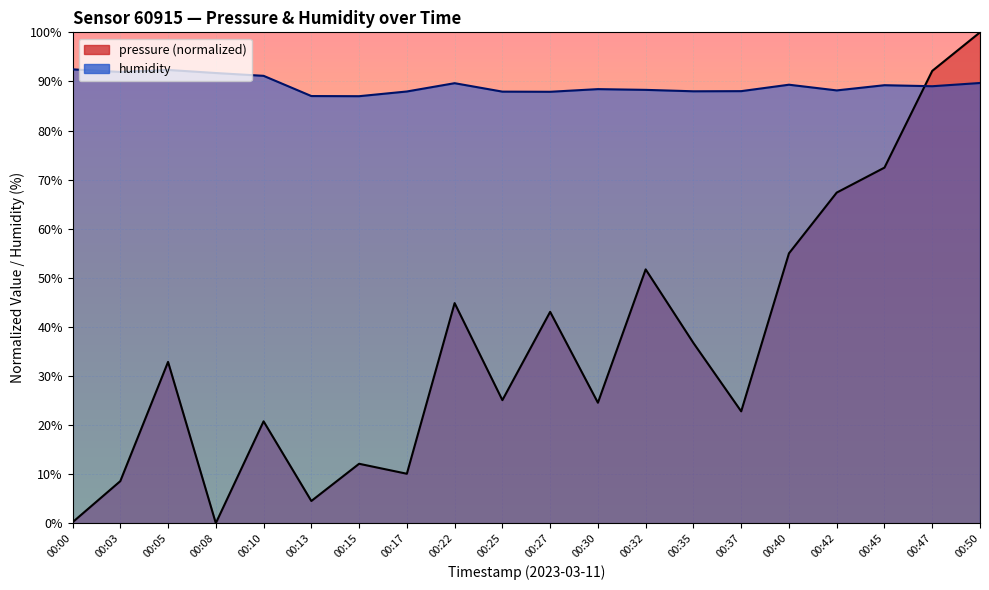

True or false: humidity and pressure cross at least once.

True